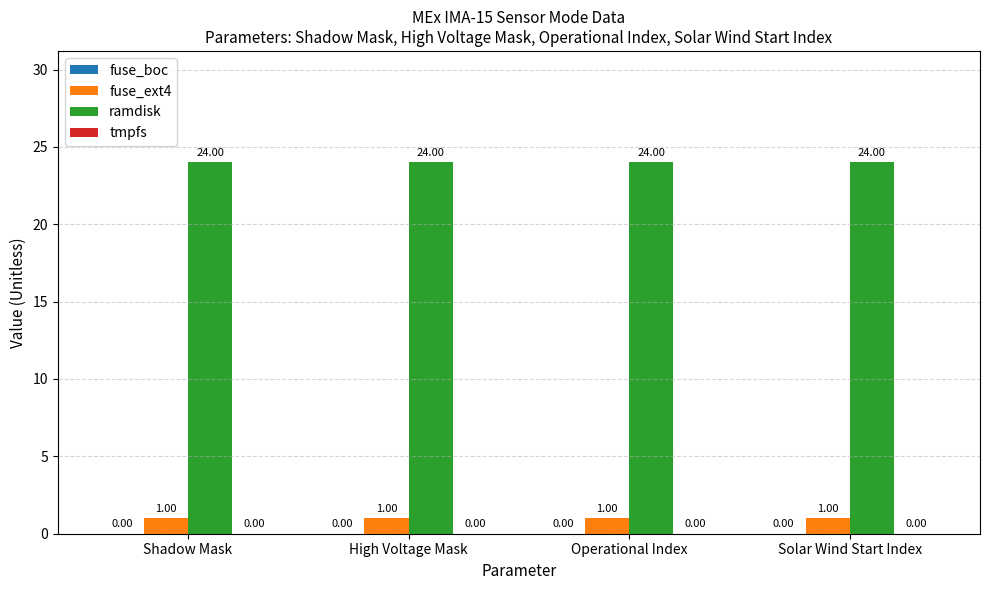

What is the label of the 1st bar from the right?

Solar Wind Start Index